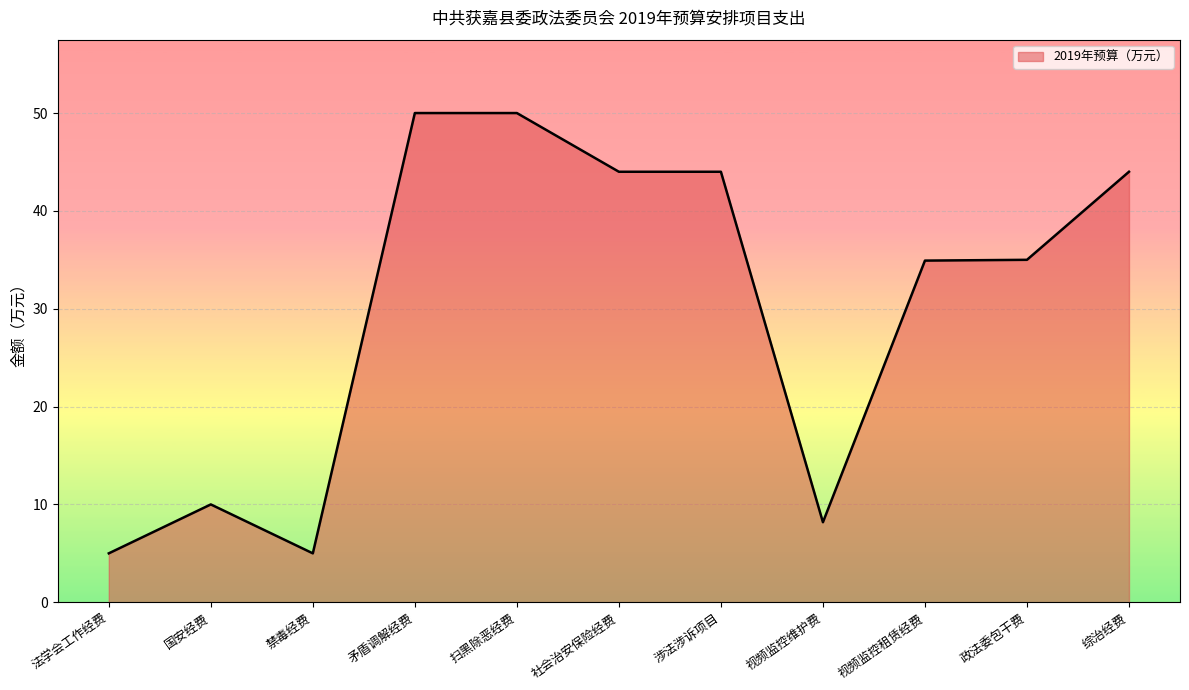

What is the difference between the values at 视频监控租赁经费 and 视频监控维护费?

26.7